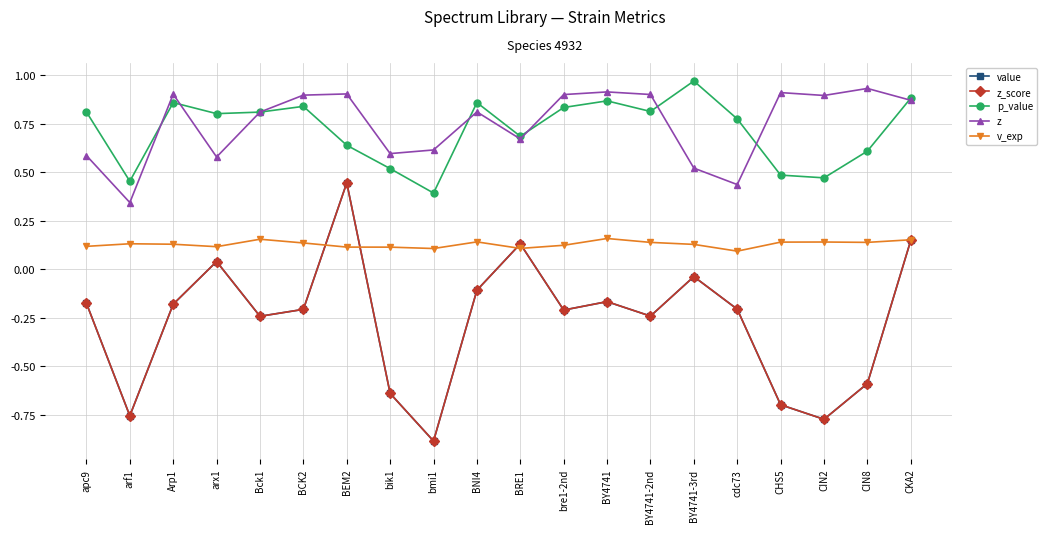

Is this an area chart (filled region under the line)?

No